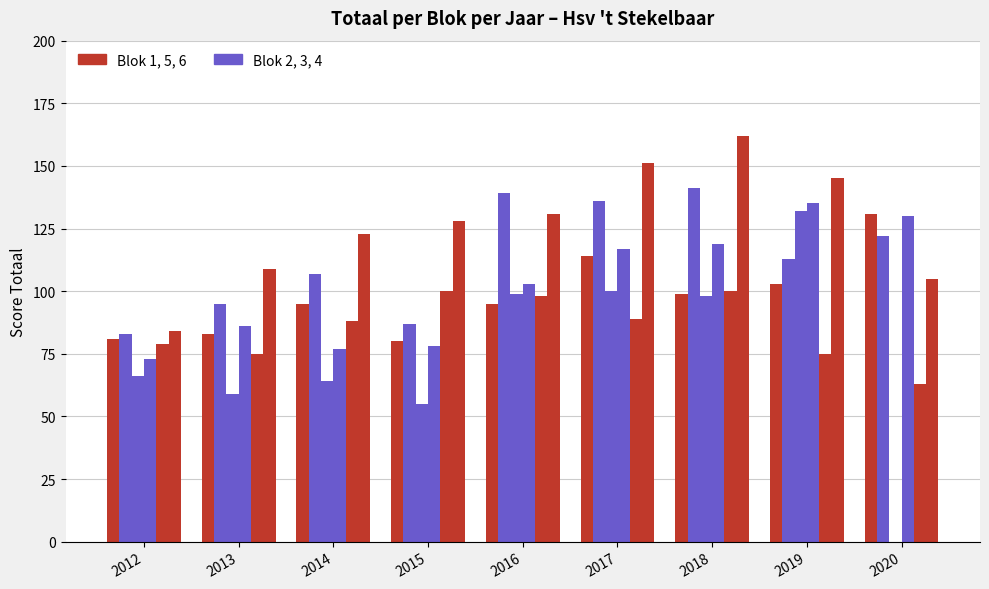

The Blok 5 series shows 135 at 2014. True or false?

False